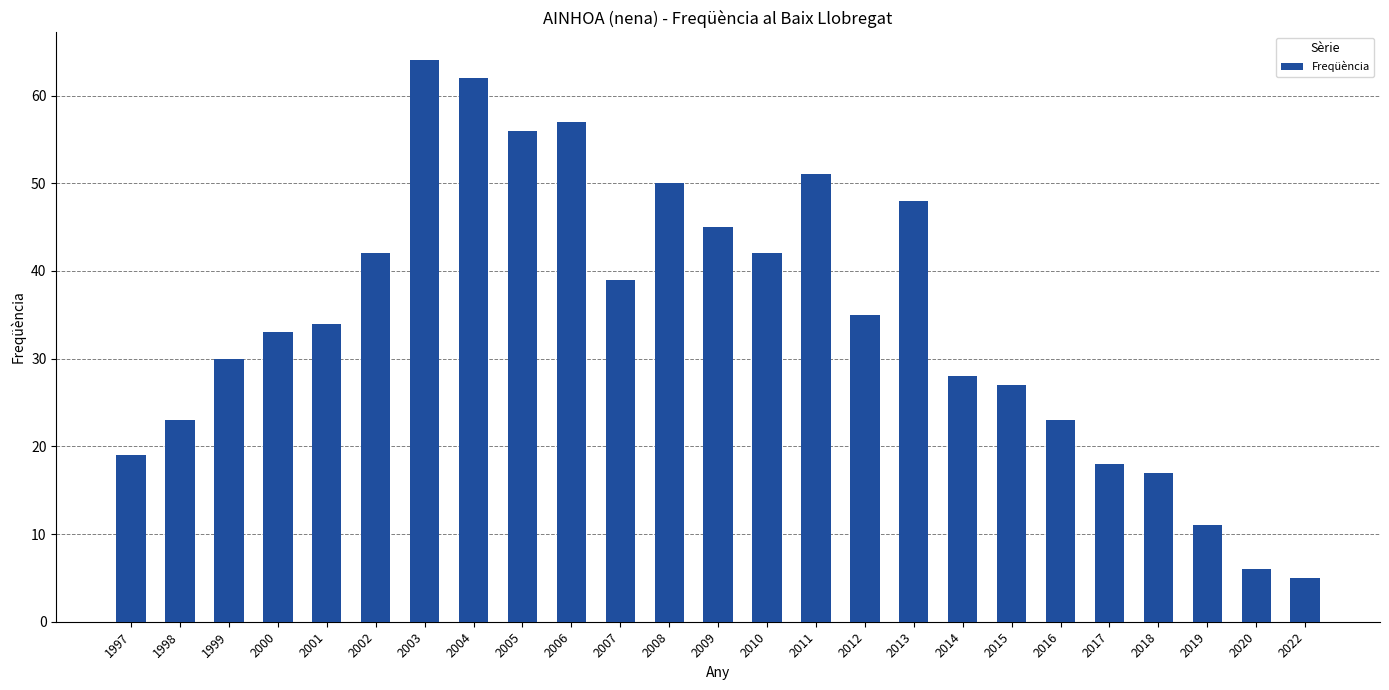

What is the difference between the maximum and second lowest values?

58